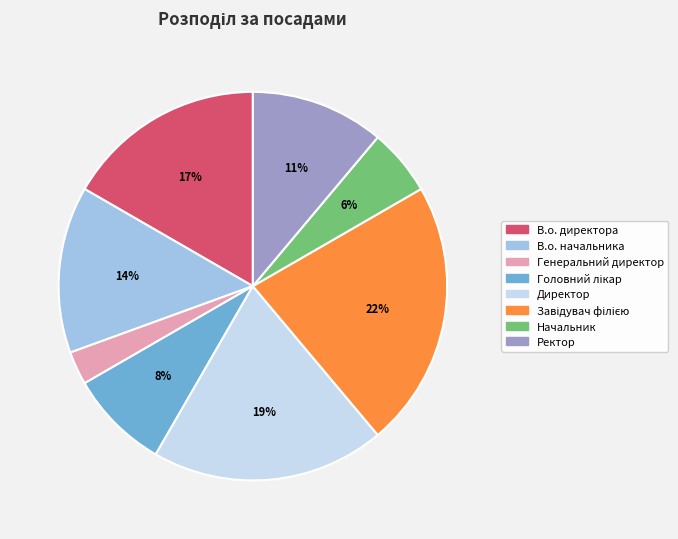

What percentage is the Директор slice, to the nearest percent?

19%